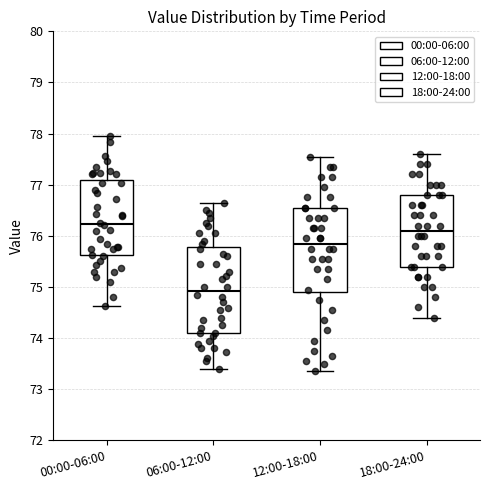

Reading left to right, read every box against the y-axis: the position of its median line, the range the box covers, and the ends of its whiskers. The values are not printed on the chart, so give them approximately, as read against the axis.

00:00-06:00: median 76.2, box 75.6 to 77.1, whiskers 74.6 to 78.0
06:00-12:00: median 74.9, box 74.1 to 75.8, whiskers 73.4 to 76.7
12:00-18:00: median 75.9, box 74.9 to 76.6, whiskers 73.4 to 77.6
18:00-24:00: median 76.1, box 75.4 to 76.8, whiskers 74.4 to 77.6